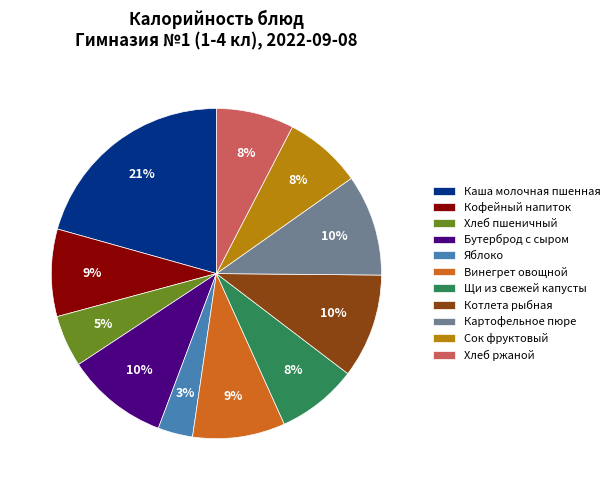

To the nearest percent, what percentage of the pie is Винегрет овощной?

9%